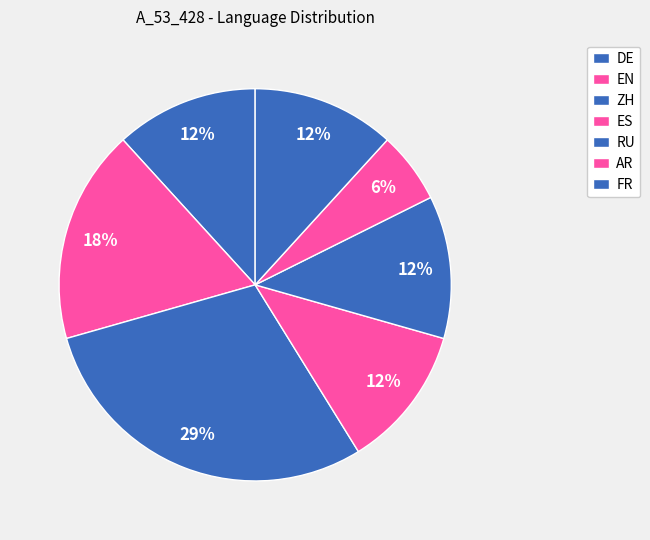

Between AR and ES, which is larger?

ES